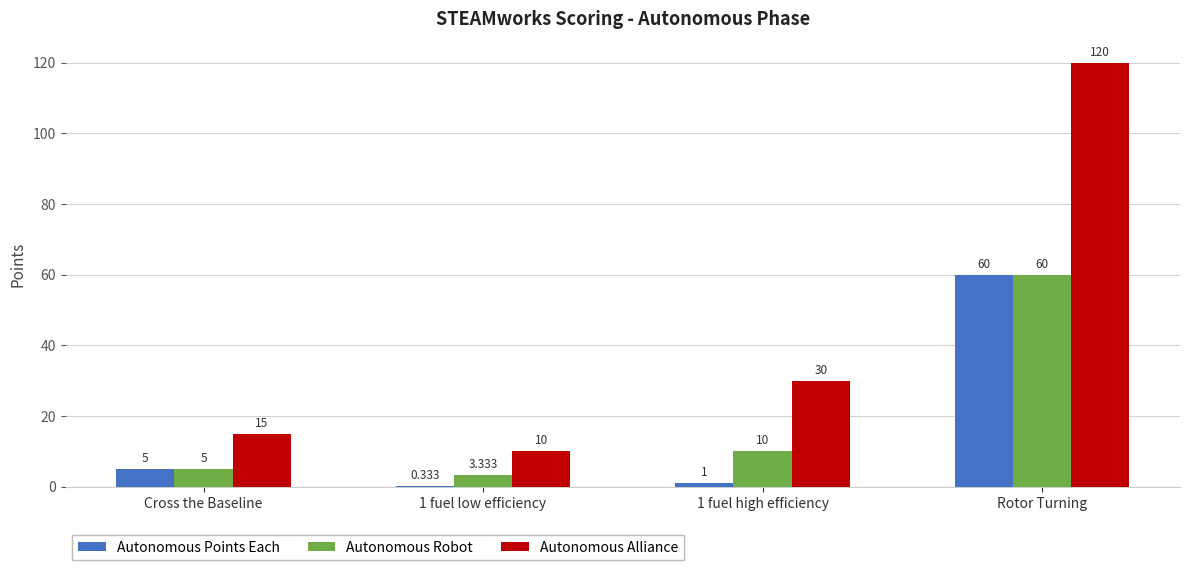

How many data points does each series have?

4